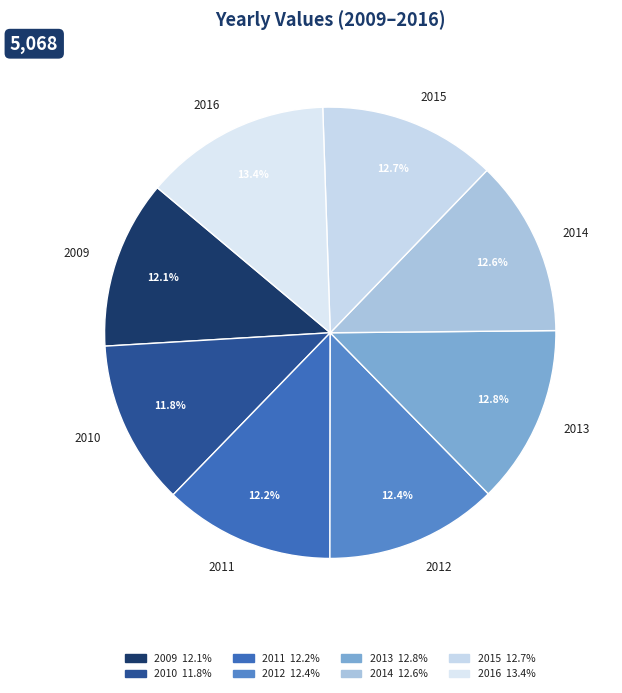

What percentage is the 2013 slice, to the nearest percent?

13%